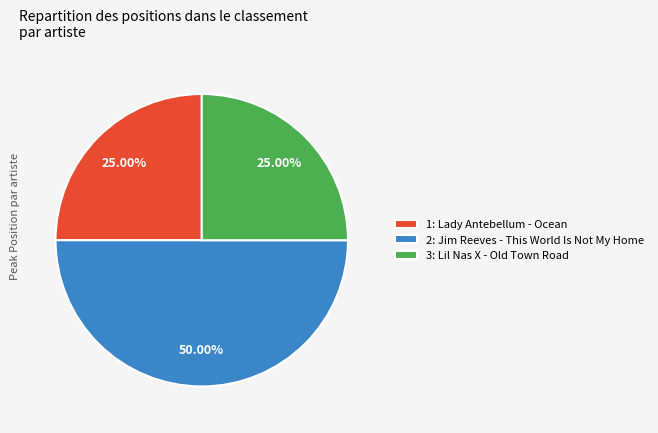

Do 1: Lady Antebellum - Ocean and 2: Jim Reeves - This World Is Not My Home together represent more than half of the pie?

Yes